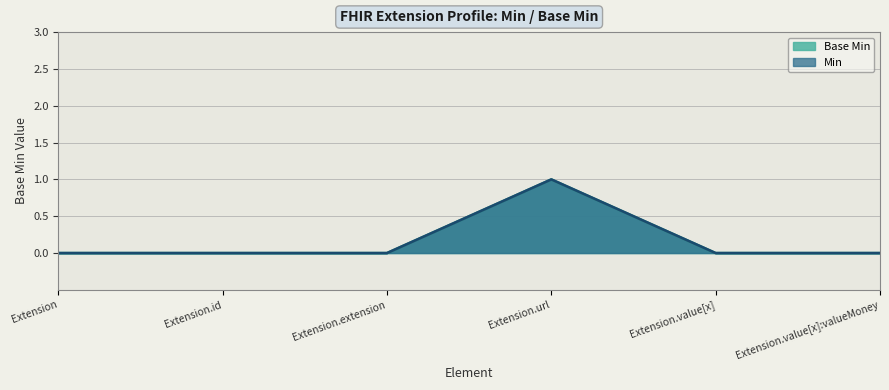

What is the label of the 2nd point from the left?

Extension.id